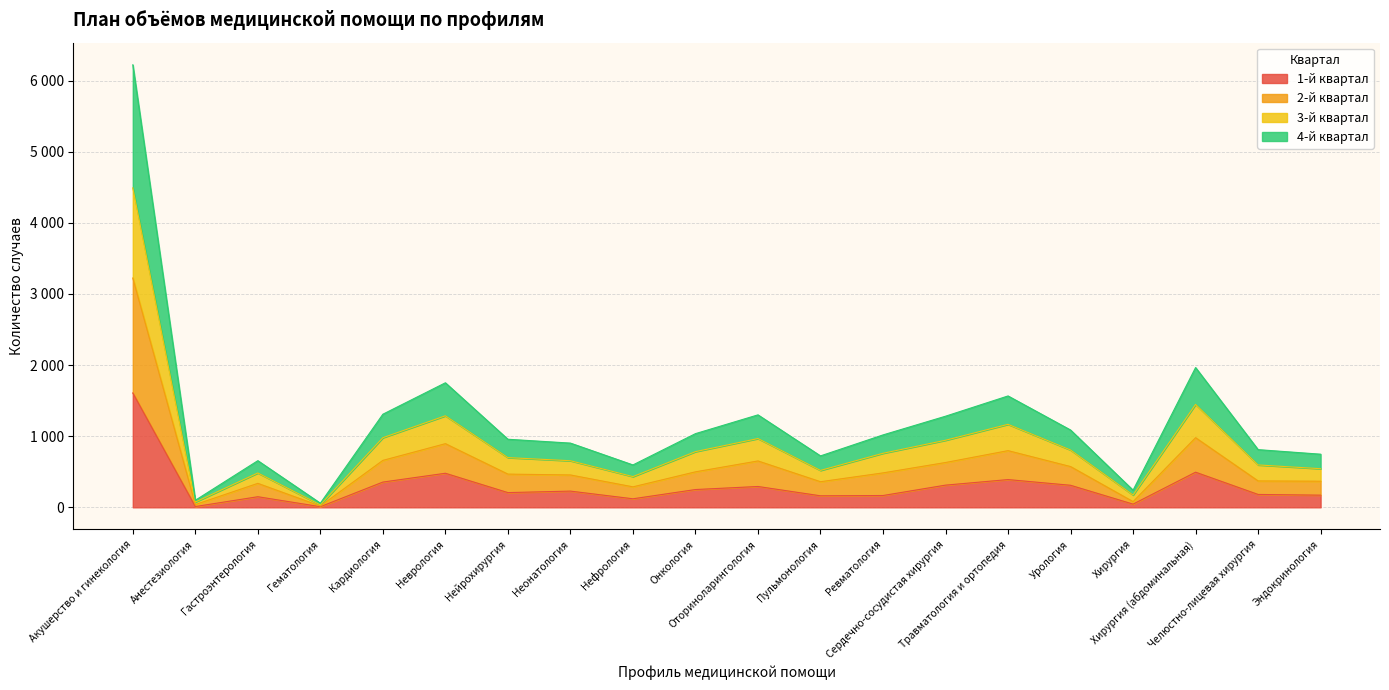

In 2-й квартал, how many points are higher than both neighbors (excluding endpoints)?

5